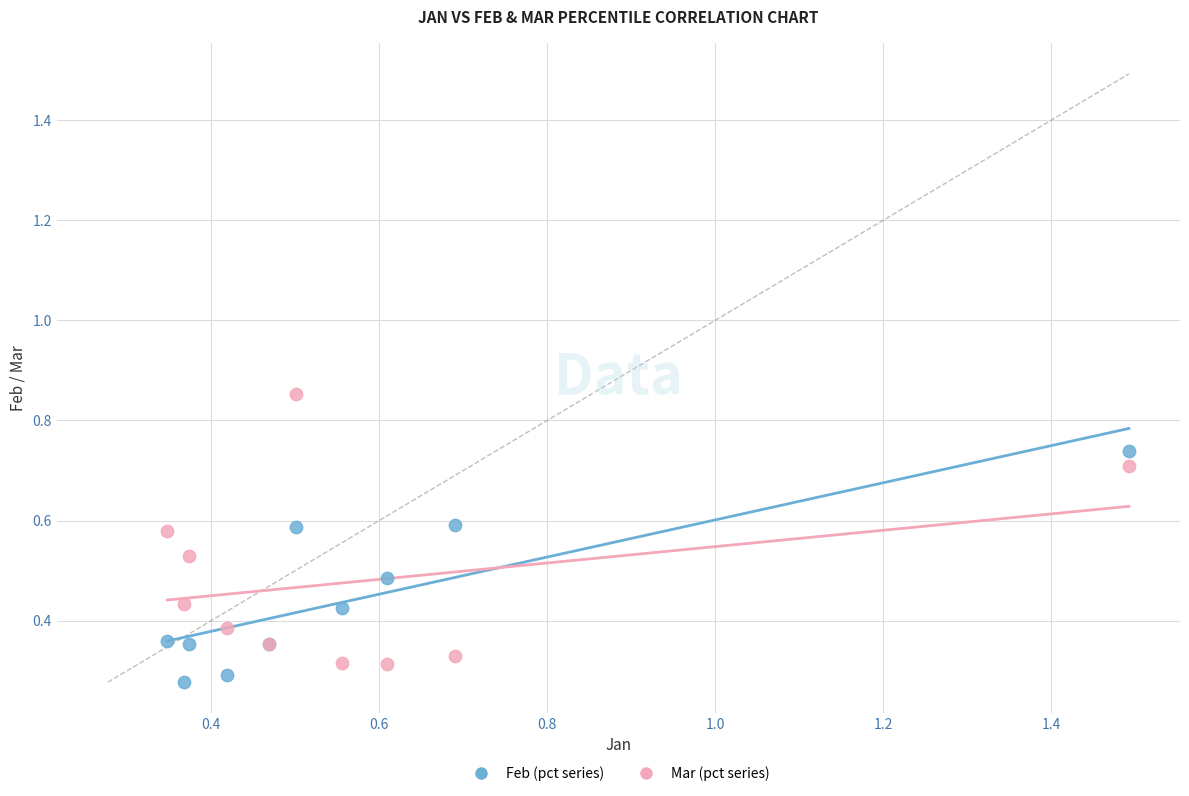

Which series has the widest spread of Y values?

Mar (pct series)